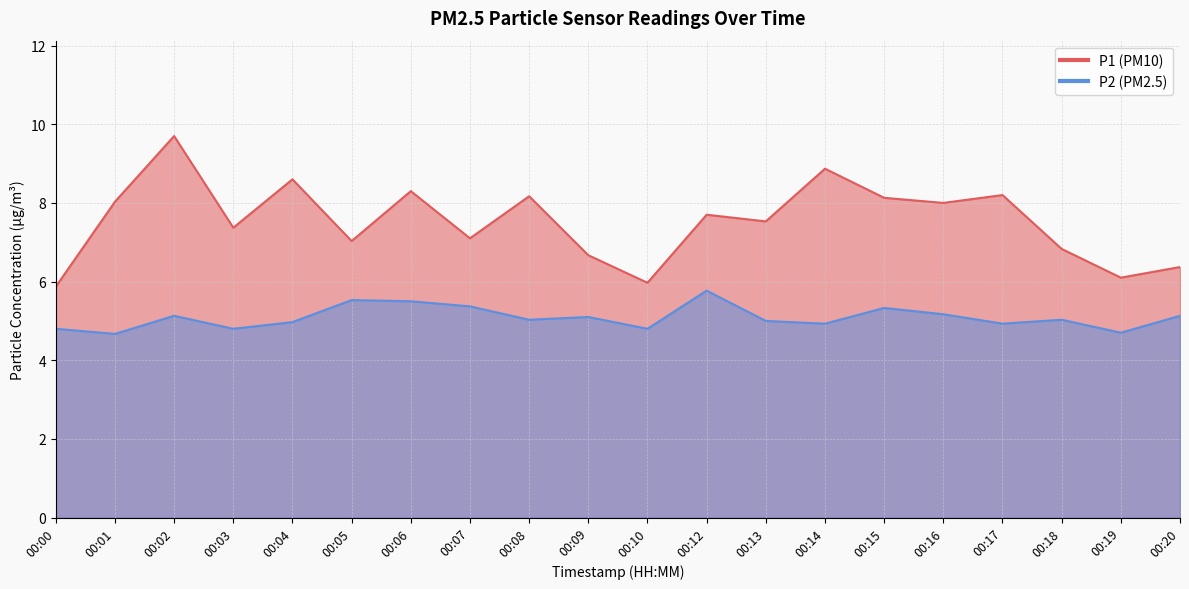

What is the difference between the P2 values at 00:05 and 00:00?

0.7